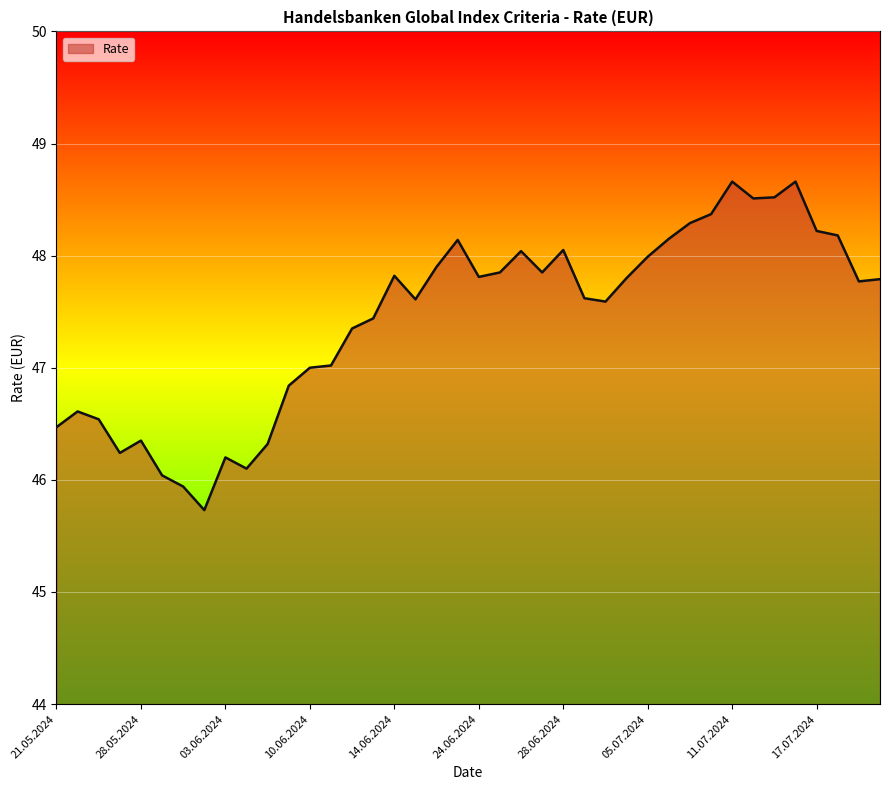

What is the difference between the maximum and minimum values?

2.9